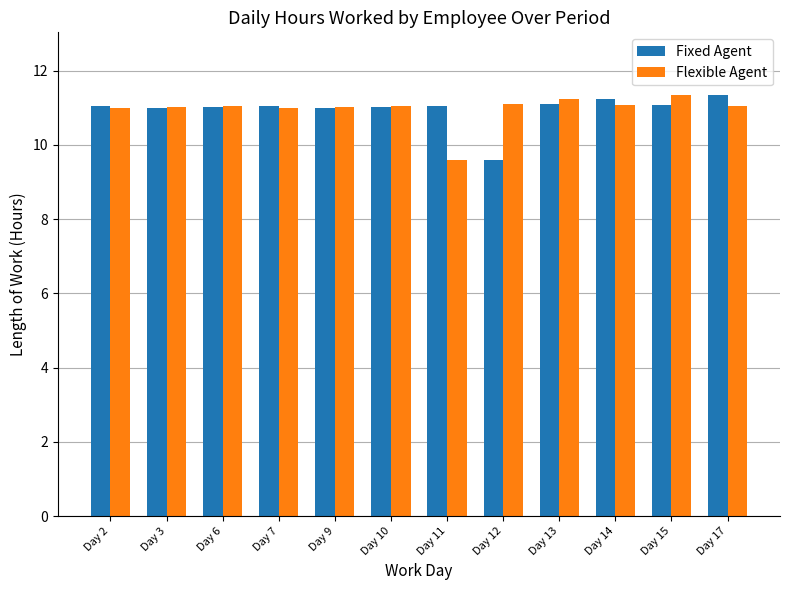

At which label does Fixed Agent reach its minimum?

Day 12